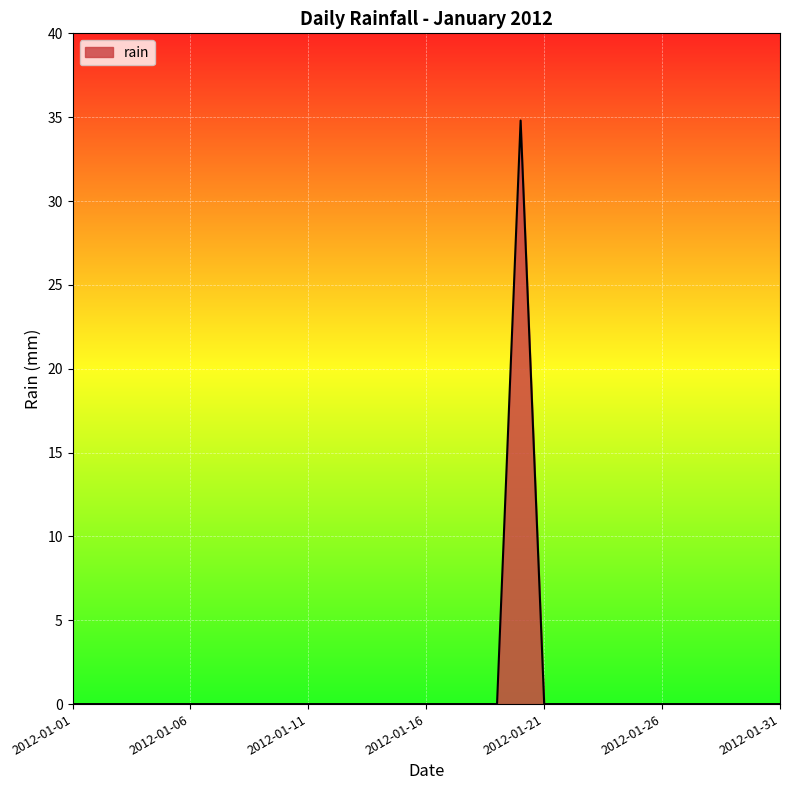

What is the greatest value displayed?

34.8